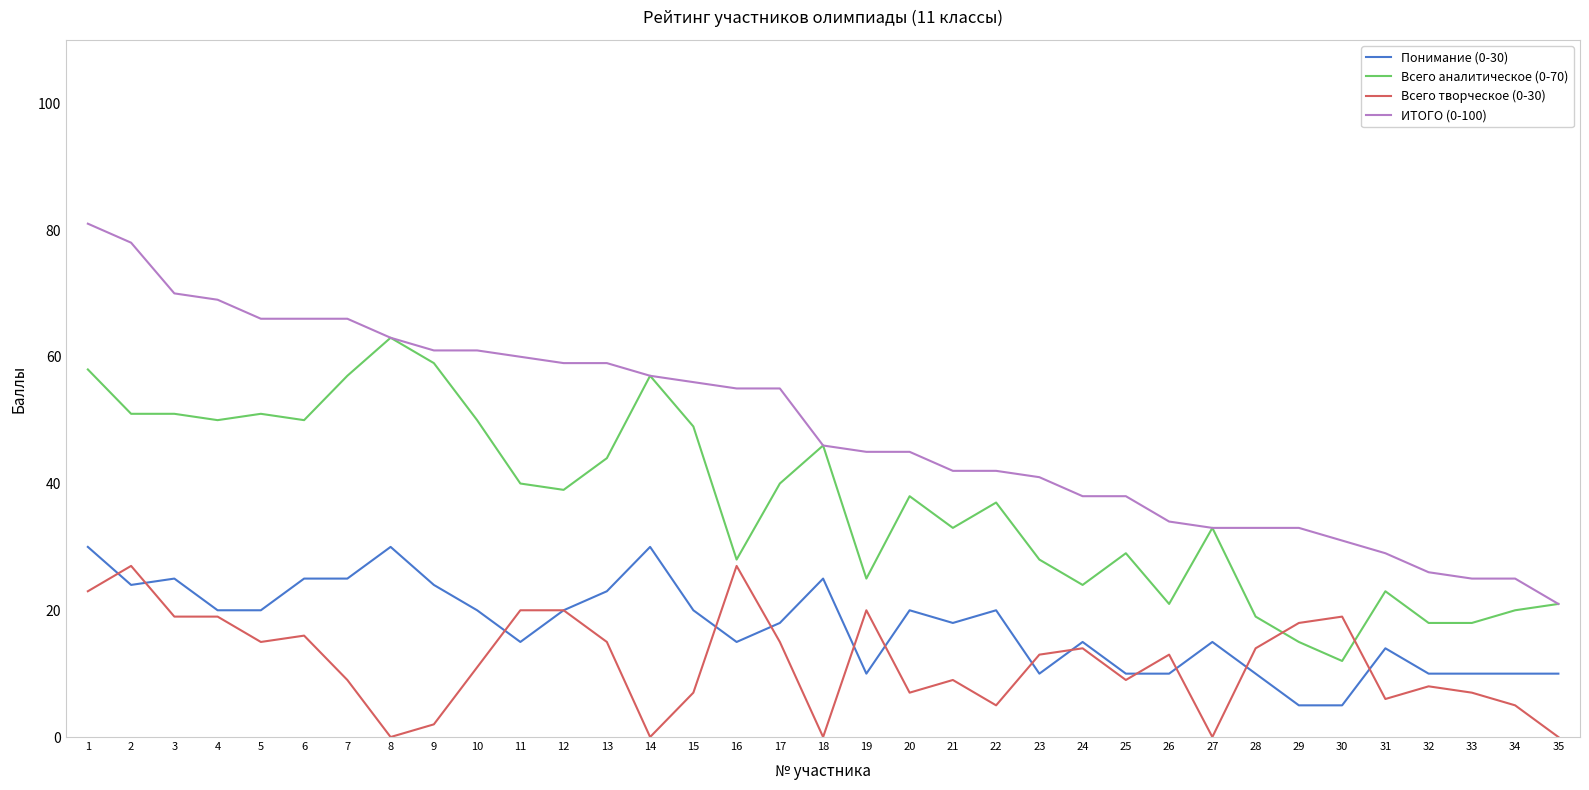

Rank the series at 29 from highest to lowest value.

ИТОГО (0-100), Всего творческое (0-30), Всего аналитическое (0-70), Понимание (0-30)